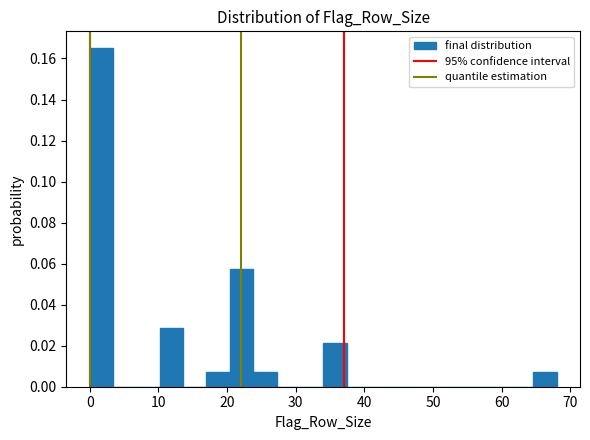

Around what value on the x-axis is the tallest bar? Give the approximate position of its centre, as read against the axis.

2